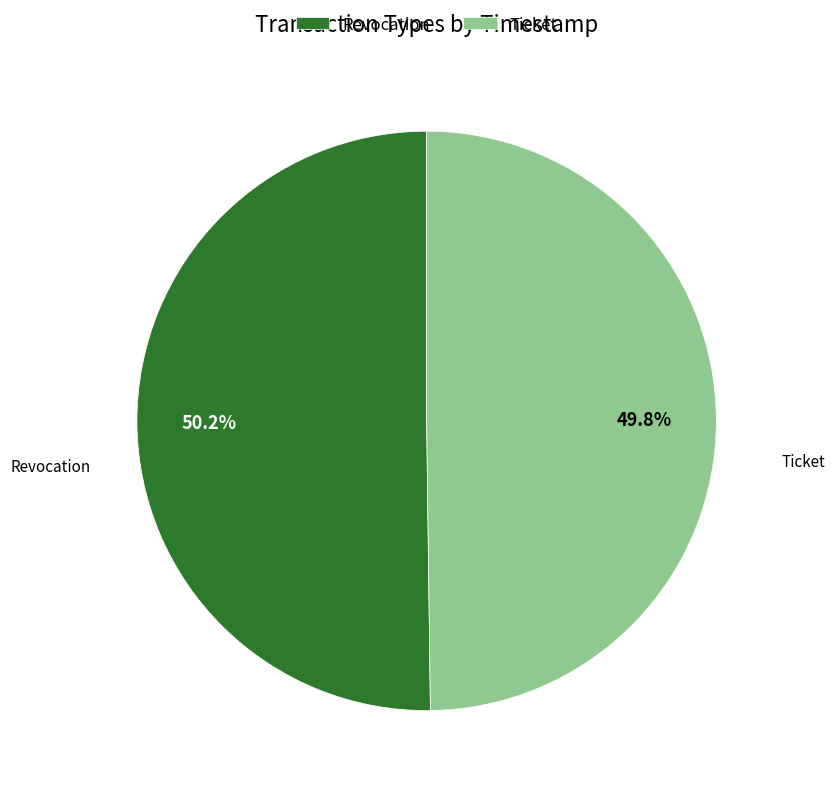

Count the number of slices in the pie.

2